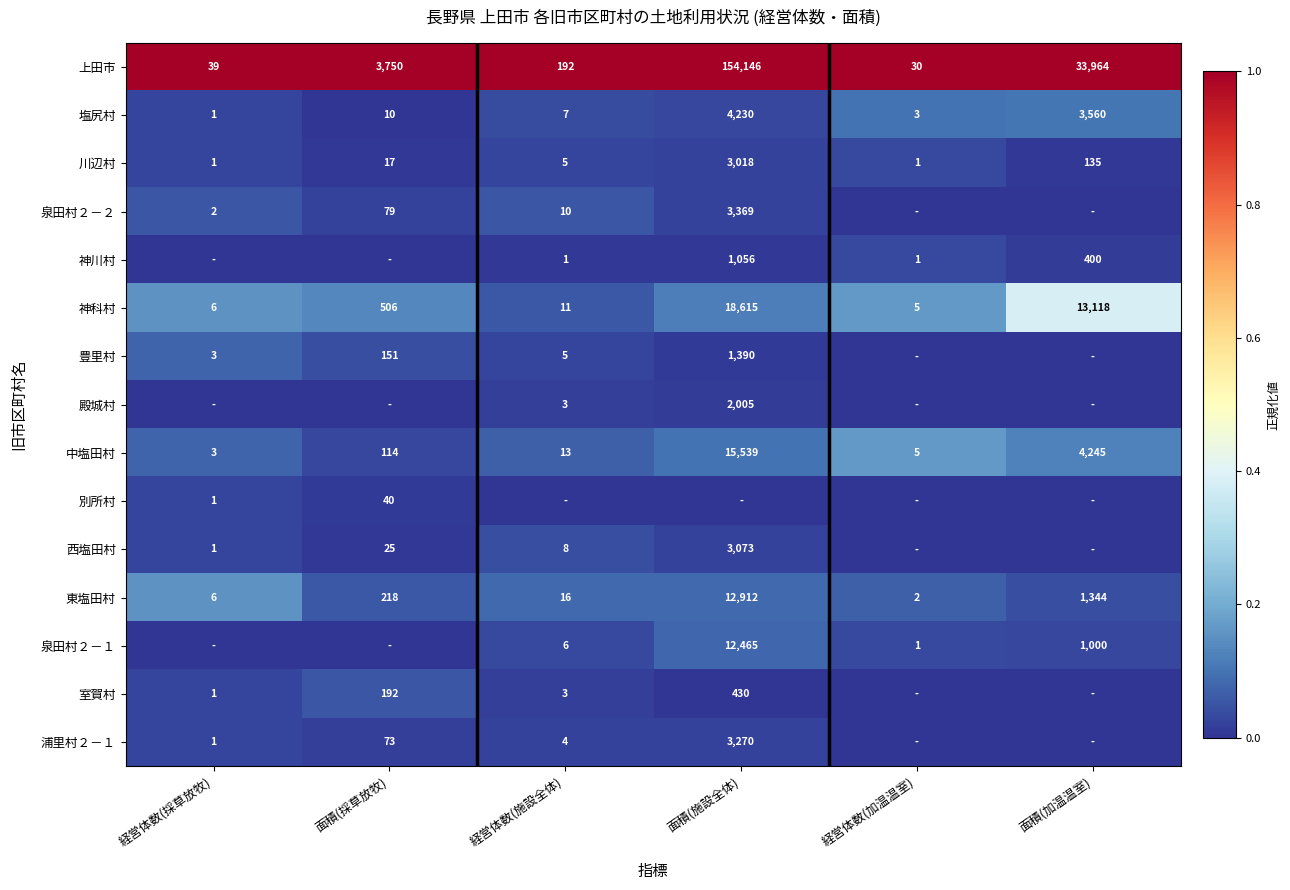

Is the value of 上田市 at 経営体数(加温温室) greater than the value of 泉田村２－１ at 面積(加温温室)?

No